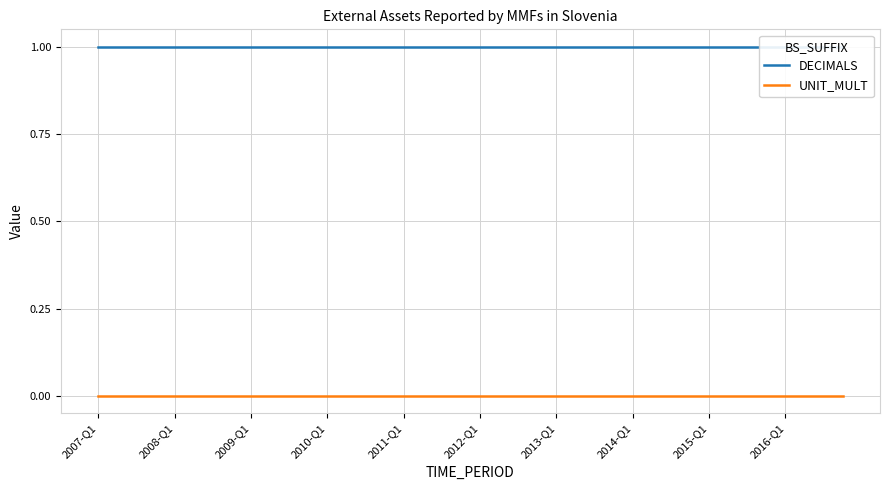

True or false: DECIMALS and UNIT_MULT cross at least once.

False